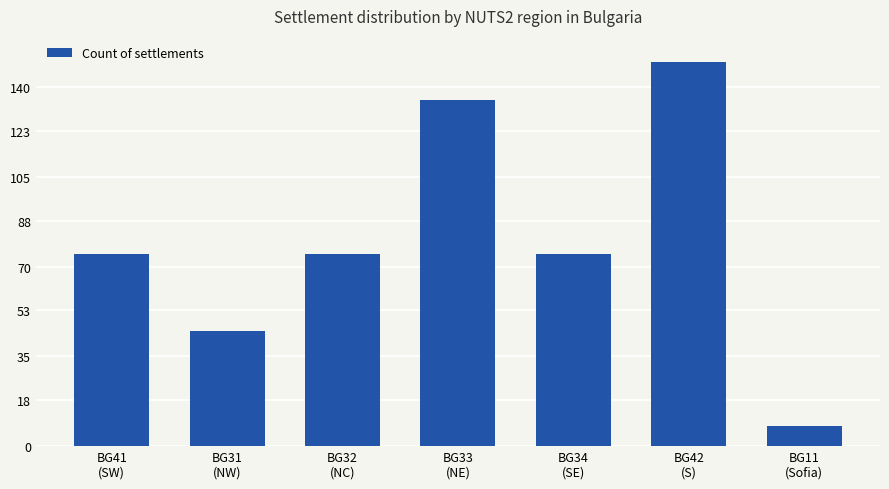

What is the sum of the values at BG31
(NW) and BG41
(SW)?

120